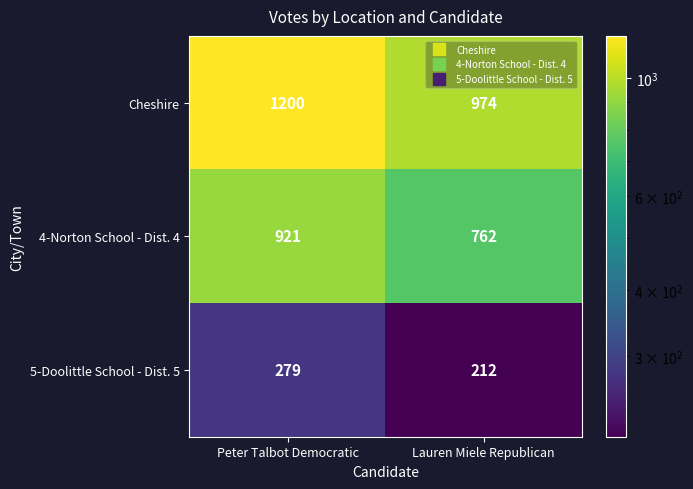

How many data points does each series have?

2